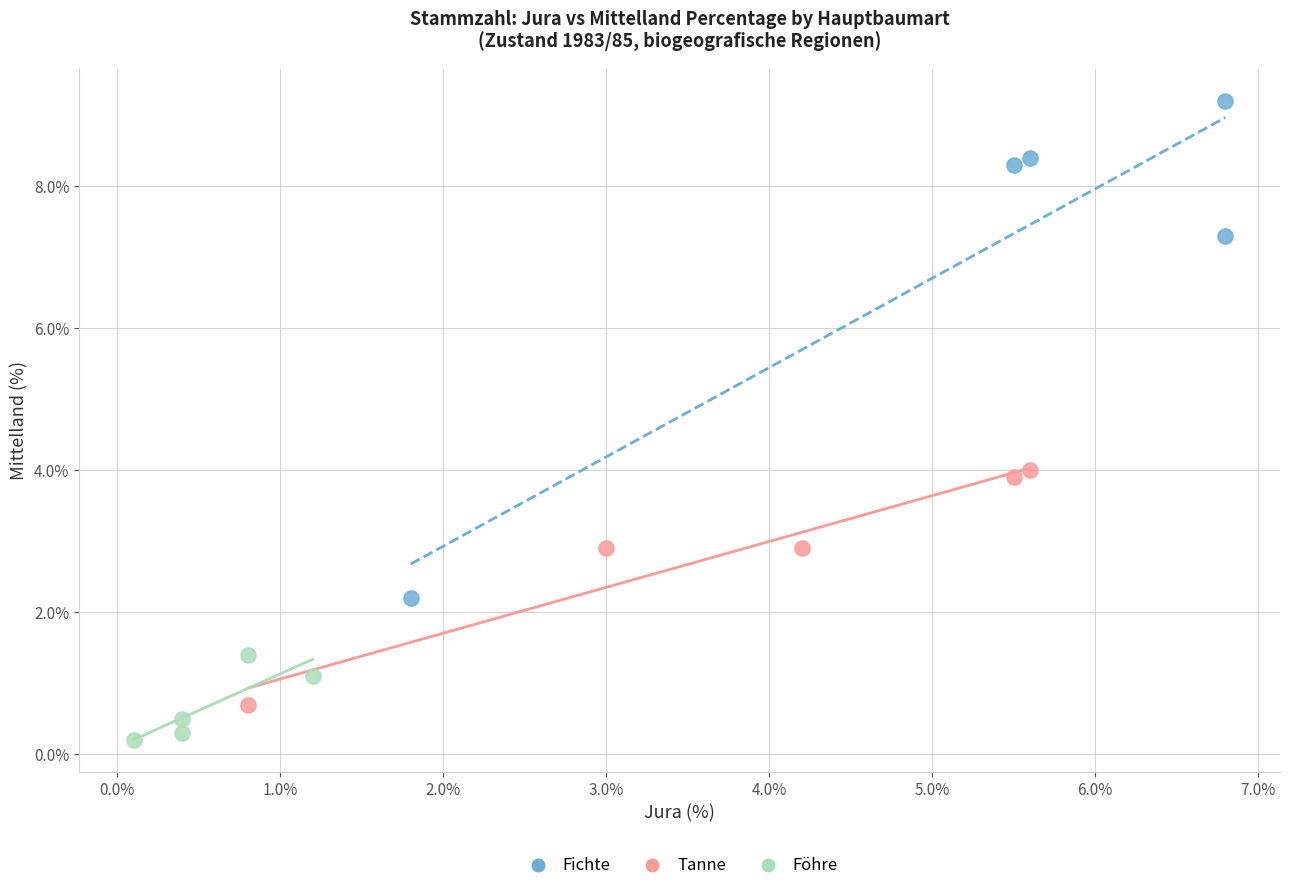

Which series has the largest Y range (max minus min)?

Fichte